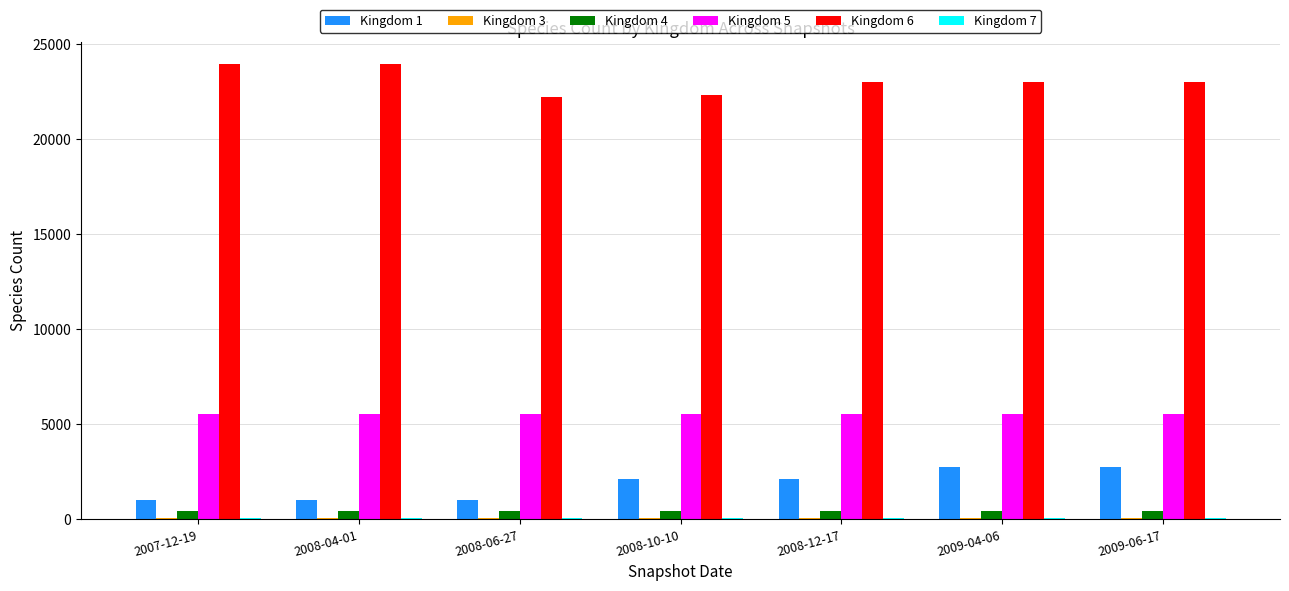

At how many categories does at least one series exceed 20345?

7